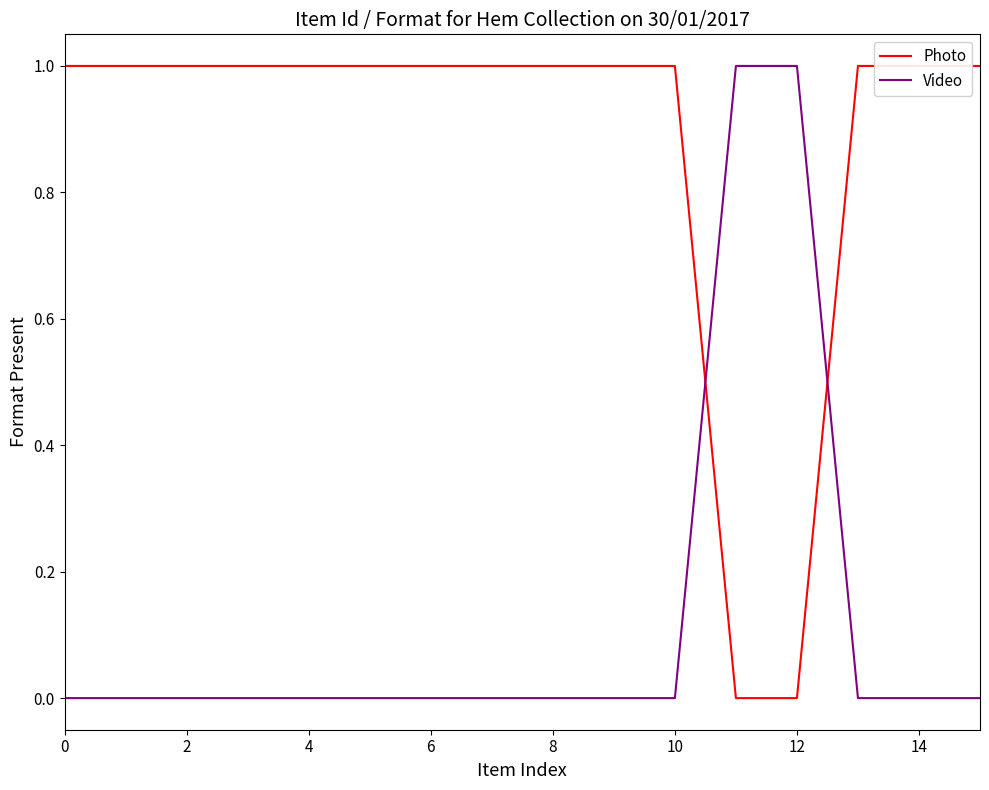

Is it true that Photo equals 0 at 11?

True